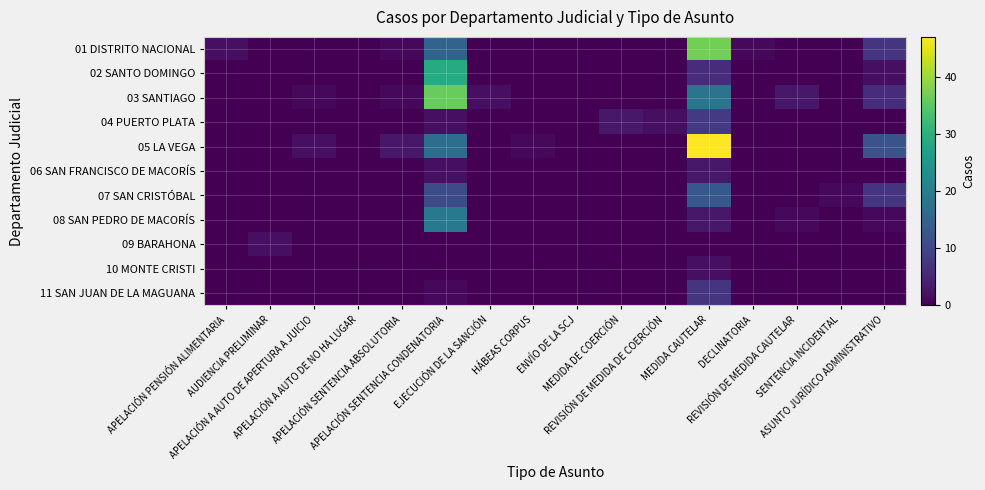

Reading right to left, what are all the values shown in this chart?

01 DISTRITO NACIONAL: ASUNTO JURÍDICO ADMINISTRATIVO=7	SENTENCIA INCIDENTAL=0	REVISIÓN DE MEDIDA CAUTELAR=0	DECLINATORIA=1	MEDIDA CAUTELAR=37	REVISIÓN DE MEDIDA DE COERCIÓN=0	MEDIDA DE COERCIÓN=0	ENVÍO DE LA SCJ=0	HÁBEAS CORPUS=0	EJECUCIÓN DE LA SANCIÓN=0	APELACIÓN SENTENCIA CONDENATORIA=15	APELACIÓN SENTENCIA ABSOLUTORIA=1	APELACIÓN A AUTO DE NO HA LUGAR=0	APELACIÓN A AUTO DE APERTURA A JUICIO=0	AUDIENCIA PRELIMINAR=0	APELACIÓN PENSIÓN ALIMENTARIA=2
02 SANTO DOMINGO: ASUNTO JURÍDICO ADMINISTRATIVO=2	SENTENCIA INCIDENTAL=0	REVISIÓN DE MEDIDA CAUTELAR=0	DECLINATORIA=0	MEDIDA CAUTELAR=6	REVISIÓN DE MEDIDA DE COERCIÓN=0	MEDIDA DE COERCIÓN=0	ENVÍO DE LA SCJ=0	HÁBEAS CORPUS=0	EJECUCIÓN DE LA SANCIÓN=0	APELACIÓN SENTENCIA CONDENATORIA=29	APELACIÓN SENTENCIA ABSOLUTORIA=0	APELACIÓN A AUTO DE NO HA LUGAR=0	APELACIÓN A AUTO DE APERTURA A JUICIO=0	AUDIENCIA PRELIMINAR=0	APELACIÓN PENSIÓN ALIMENTARIA=0
03 SANTIAGO: ASUNTO JURÍDICO ADMINISTRATIVO=6	SENTENCIA INCIDENTAL=0	REVISIÓN DE MEDIDA CAUTELAR=3	DECLINATORIA=0	MEDIDA CAUTELAR=18	REVISIÓN DE MEDIDA DE COERCIÓN=0	MEDIDA DE COERCIÓN=0	ENVÍO DE LA SCJ=0	HÁBEAS CORPUS=0	EJECUCIÓN DE LA SANCIÓN=2	APELACIÓN SENTENCIA CONDENATORIA=36	APELACIÓN SENTENCIA ABSOLUTORIA=1	APELACIÓN A AUTO DE NO HA LUGAR=0	APELACIÓN A AUTO DE APERTURA A JUICIO=1	AUDIENCIA PRELIMINAR=0	APELACIÓN PENSIÓN ALIMENTARIA=0
04 PUERTO PLATA: ASUNTO JURÍDICO ADMINISTRATIVO=0	SENTENCIA INCIDENTAL=0	REVISIÓN DE MEDIDA CAUTELAR=0	DECLINATORIA=0	MEDIDA CAUTELAR=8	REVISIÓN DE MEDIDA DE COERCIÓN=2	MEDIDA DE COERCIÓN=3	ENVÍO DE LA SCJ=0	HÁBEAS CORPUS=0	EJECUCIÓN DE LA SANCIÓN=0	APELACIÓN SENTENCIA CONDENATORIA=2	APELACIÓN SENTENCIA ABSOLUTORIA=0	APELACIÓN A AUTO DE NO HA LUGAR=0	APELACIÓN A AUTO DE APERTURA A JUICIO=0	AUDIENCIA PRELIMINAR=0	APELACIÓN PENSIÓN ALIMENTARIA=0
05 LA VEGA: ASUNTO JURÍDICO ADMINISTRATIVO=12	SENTENCIA INCIDENTAL=0	REVISIÓN DE MEDIDA CAUTELAR=0	DECLINATORIA=0	MEDIDA CAUTELAR=47	REVISIÓN DE MEDIDA DE COERCIÓN=0	MEDIDA DE COERCIÓN=0	ENVÍO DE LA SCJ=0	HÁBEAS CORPUS=1	EJECUCIÓN DE LA SANCIÓN=0	APELACIÓN SENTENCIA CONDENATORIA=17	APELACIÓN SENTENCIA ABSOLUTORIA=3	APELACIÓN A AUTO DE NO HA LUGAR=0	APELACIÓN A AUTO DE APERTURA A JUICIO=2	AUDIENCIA PRELIMINAR=0	APELACIÓN PENSIÓN ALIMENTARIA=0
06 SAN FRANCISCO DE MACORÍS: ASUNTO JURÍDICO ADMINISTRATIVO=0	SENTENCIA INCIDENTAL=0	REVISIÓN DE MEDIDA CAUTELAR=0	DECLINATORIA=0	MEDIDA CAUTELAR=3	REVISIÓN DE MEDIDA DE COERCIÓN=0	MEDIDA DE COERCIÓN=0	ENVÍO DE LA SCJ=0	HÁBEAS CORPUS=0	EJECUCIÓN DE LA SANCIÓN=0	APELACIÓN SENTENCIA CONDENATORIA=2	APELACIÓN SENTENCIA ABSOLUTORIA=0	APELACIÓN A AUTO DE NO HA LUGAR=0	APELACIÓN A AUTO DE APERTURA A JUICIO=0	AUDIENCIA PRELIMINAR=0	APELACIÓN PENSIÓN ALIMENTARIA=0
07 SAN CRISTÓBAL: ASUNTO JURÍDICO ADMINISTRATIVO=7	SENTENCIA INCIDENTAL=1	REVISIÓN DE MEDIDA CAUTELAR=0	DECLINATORIA=0	MEDIDA CAUTELAR=13	REVISIÓN DE MEDIDA DE COERCIÓN=0	MEDIDA DE COERCIÓN=0	ENVÍO DE LA SCJ=0	HÁBEAS CORPUS=0	EJECUCIÓN DE LA SANCIÓN=0	APELACIÓN SENTENCIA CONDENATORIA=11	APELACIÓN SENTENCIA ABSOLUTORIA=0	APELACIÓN A AUTO DE NO HA LUGAR=0	APELACIÓN A AUTO DE APERTURA A JUICIO=0	AUDIENCIA PRELIMINAR=0	APELACIÓN PENSIÓN ALIMENTARIA=0
08 SAN PEDRO DE MACORÍS: ASUNTO JURÍDICO ADMINISTRATIVO=1	SENTENCIA INCIDENTAL=0	REVISIÓN DE MEDIDA CAUTELAR=1	DECLINATORIA=0	MEDIDA CAUTELAR=3	REVISIÓN DE MEDIDA DE COERCIÓN=0	MEDIDA DE COERCIÓN=0	ENVÍO DE LA SCJ=0	HÁBEAS CORPUS=0	EJECUCIÓN DE LA SANCIÓN=0	APELACIÓN SENTENCIA CONDENATORIA=19	APELACIÓN SENTENCIA ABSOLUTORIA=0	APELACIÓN A AUTO DE NO HA LUGAR=0	APELACIÓN A AUTO DE APERTURA A JUICIO=0	AUDIENCIA PRELIMINAR=0	APELACIÓN PENSIÓN ALIMENTARIA=0
09 BARAHONA: ASUNTO JURÍDICO ADMINISTRATIVO=0	SENTENCIA INCIDENTAL=0	REVISIÓN DE MEDIDA CAUTELAR=0	DECLINATORIA=0	MEDIDA CAUTELAR=0	REVISIÓN DE MEDIDA DE COERCIÓN=0	MEDIDA DE COERCIÓN=0	ENVÍO DE LA SCJ=0	HÁBEAS CORPUS=0	EJECUCIÓN DE LA SANCIÓN=0	APELACIÓN SENTENCIA CONDENATORIA=0	APELACIÓN SENTENCIA ABSOLUTORIA=0	APELACIÓN A AUTO DE NO HA LUGAR=0	APELACIÓN A AUTO DE APERTURA A JUICIO=0	AUDIENCIA PRELIMINAR=2	APELACIÓN PENSIÓN ALIMENTARIA=0
10 MONTE CRISTI: ASUNTO JURÍDICO ADMINISTRATIVO=0	SENTENCIA INCIDENTAL=0	REVISIÓN DE MEDIDA CAUTELAR=0	DECLINATORIA=0	MEDIDA CAUTELAR=2	REVISIÓN DE MEDIDA DE COERCIÓN=0	MEDIDA DE COERCIÓN=0	ENVÍO DE LA SCJ=0	HÁBEAS CORPUS=0	EJECUCIÓN DE LA SANCIÓN=0	APELACIÓN SENTENCIA CONDENATORIA=0	APELACIÓN SENTENCIA ABSOLUTORIA=0	APELACIÓN A AUTO DE NO HA LUGAR=0	APELACIÓN A AUTO DE APERTURA A JUICIO=0	AUDIENCIA PRELIMINAR=0	APELACIÓN PENSIÓN ALIMENTARIA=0
11 SAN JUAN DE LA MAGUANA: ASUNTO JURÍDICO ADMINISTRATIVO=0	SENTENCIA INCIDENTAL=0	REVISIÓN DE MEDIDA CAUTELAR=0	DECLINATORIA=0	MEDIDA CAUTELAR=7	REVISIÓN DE MEDIDA DE COERCIÓN=0	MEDIDA DE COERCIÓN=0	ENVÍO DE LA SCJ=0	HÁBEAS CORPUS=0	EJECUCIÓN DE LA SANCIÓN=0	APELACIÓN SENTENCIA CONDENATORIA=1	APELACIÓN SENTENCIA ABSOLUTORIA=0	APELACIÓN A AUTO DE NO HA LUGAR=0	APELACIÓN A AUTO DE APERTURA A JUICIO=0	AUDIENCIA PRELIMINAR=0	APELACIÓN PENSIÓN ALIMENTARIA=0